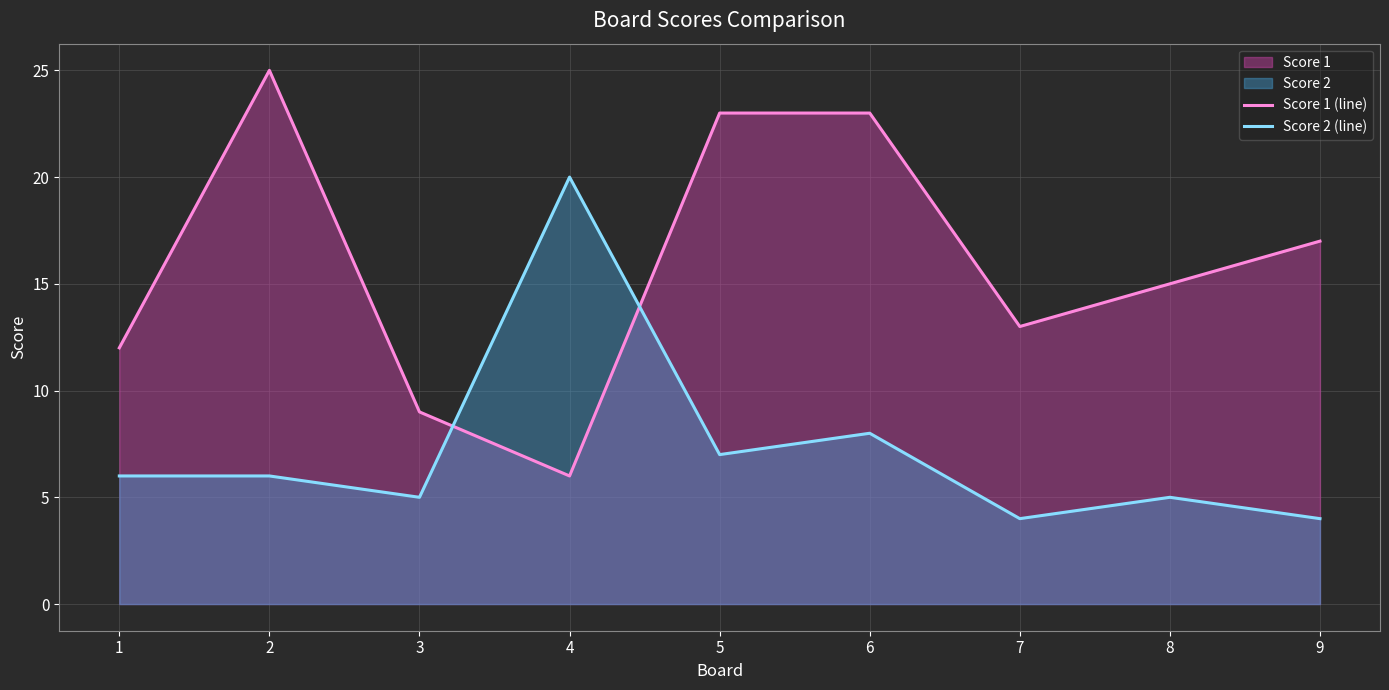

Which has a higher value, 8 or 2?

2